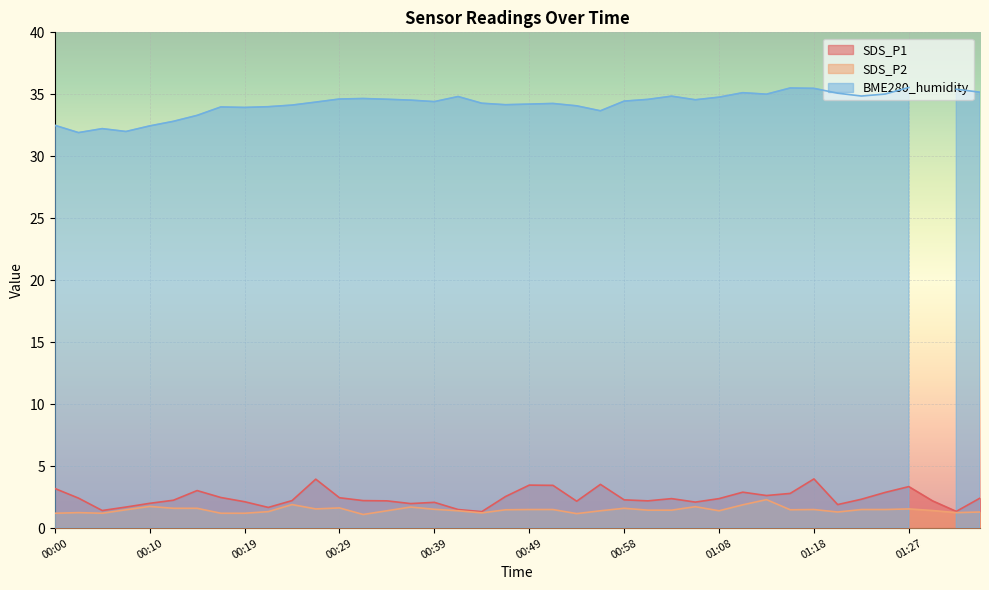

Is the value of SDS_P1 at 00:29 greater than the value of SDS_P2 at 01:27?

Yes